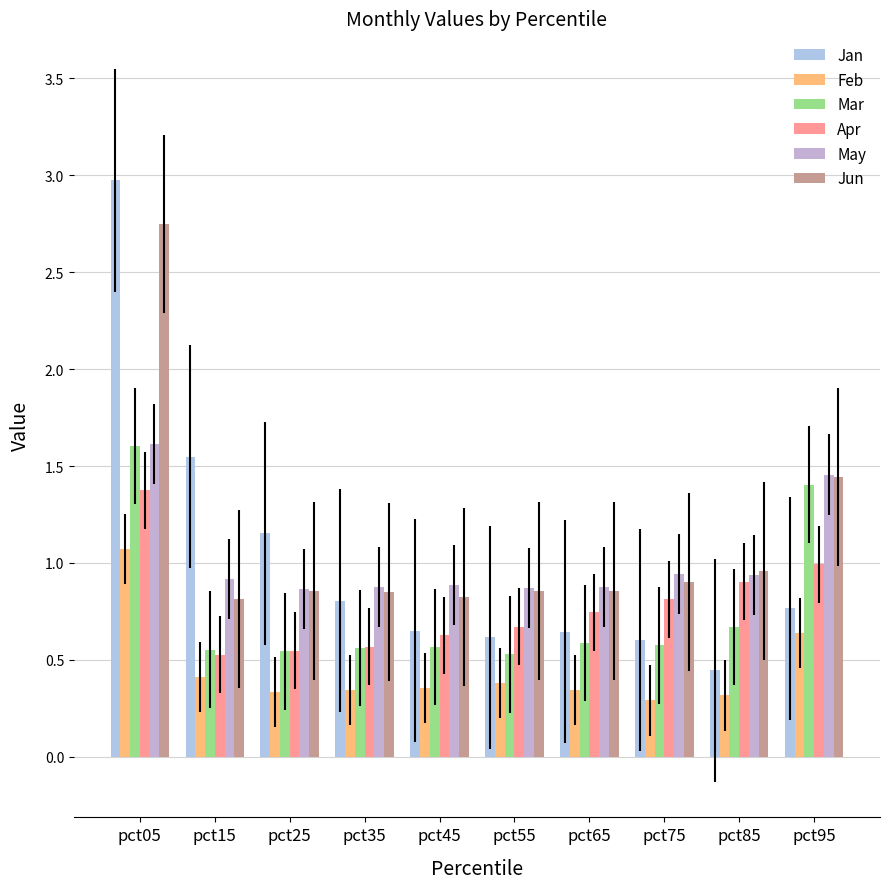

Reading left to right, list all the values displayed in this chart.

Jan: 3.0	1.5	1.2	0.8	0.6	0.6	0.6	0.6	0.4	0.8
Feb: 1.1	0.4	0.3	0.3	0.4	0.4	0.3	0.3	0.3	0.6
Mar: 1.6	0.6	0.5	0.6	0.6	0.5	0.6	0.6	0.7	1.4
Apr: 1.4	0.5	0.5	0.6	0.6	0.7	0.7	0.8	0.9	1.0
May: 1.6	0.9	0.9	0.9	0.9	0.9	0.9	0.9	0.9	1.5
Jun: 2.7	0.8	0.9	0.9	0.8	0.9	0.9	0.9	1.0	1.4